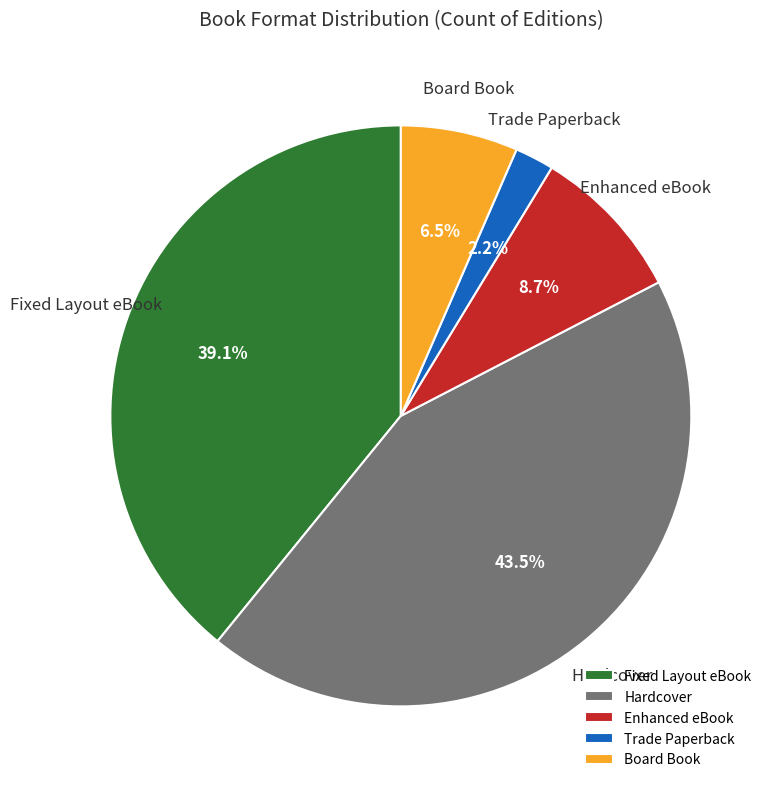

Rank the categories by value from highest to lowest.

Hardcover, Fixed Layout eBook, Enhanced eBook, Board Book, Trade Paperback